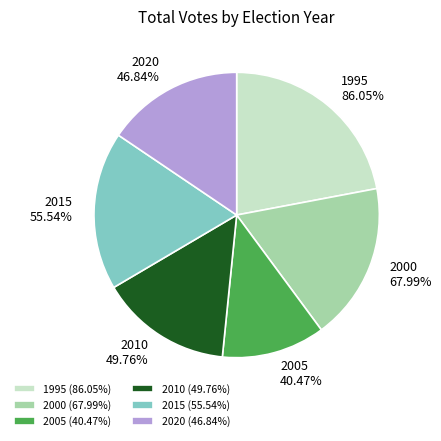

Which category has the smallest portion of the pie?

2005